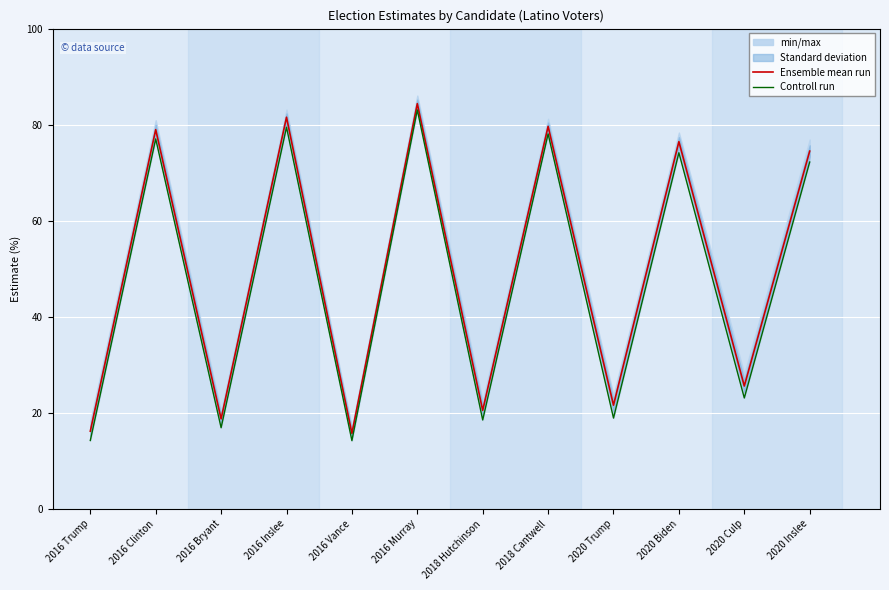

What is the spread (max minus min) of values at 2018 Hutchinson?

2.0